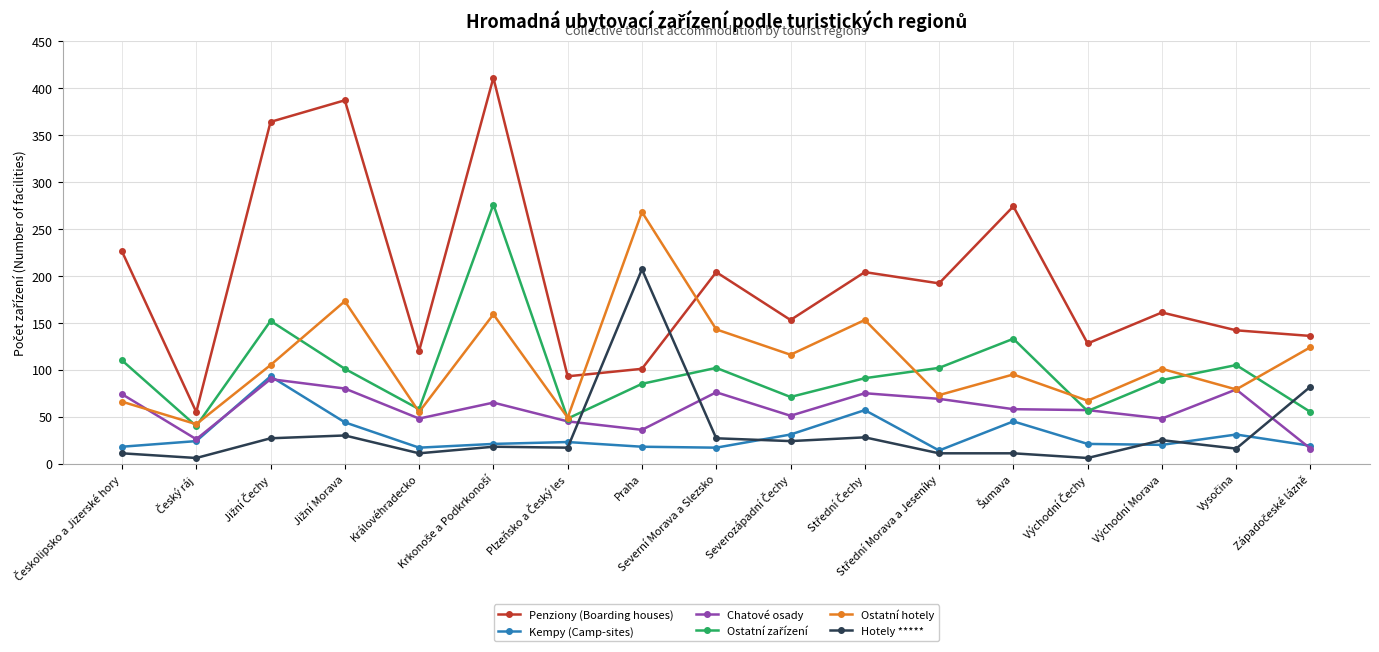

Which series has the largest range (max minus min)?

Penziony (Boarding houses)